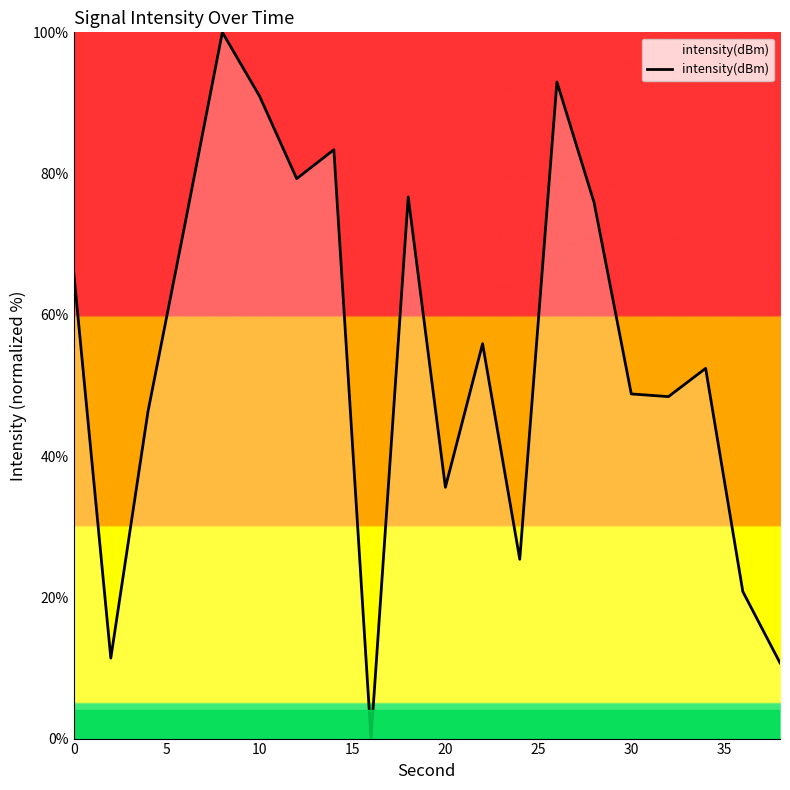

What is the difference between the maximum and minimum values?

100.0